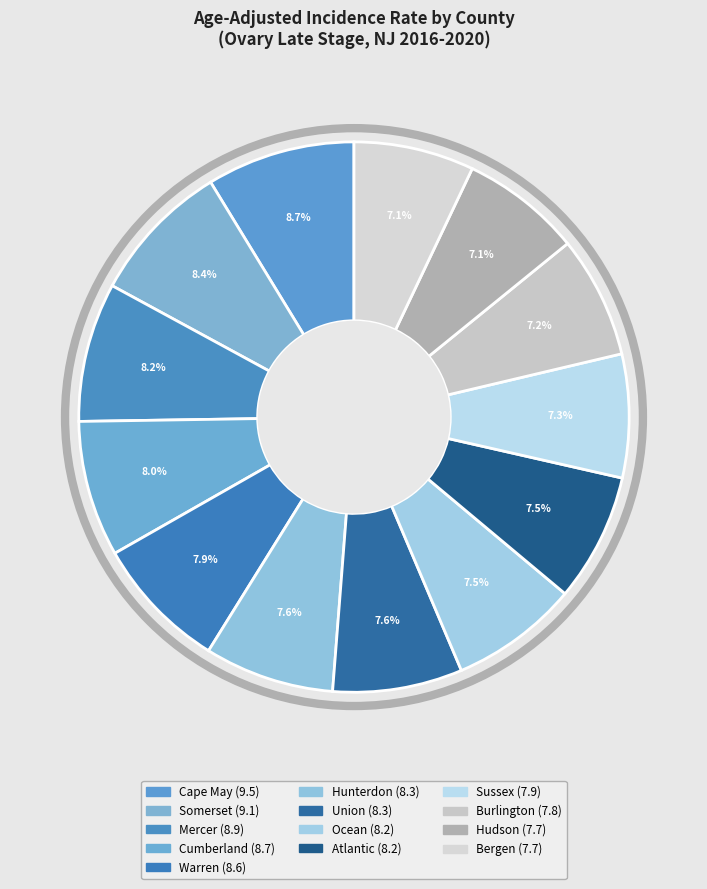

Which slice is the smallest?

Hudson